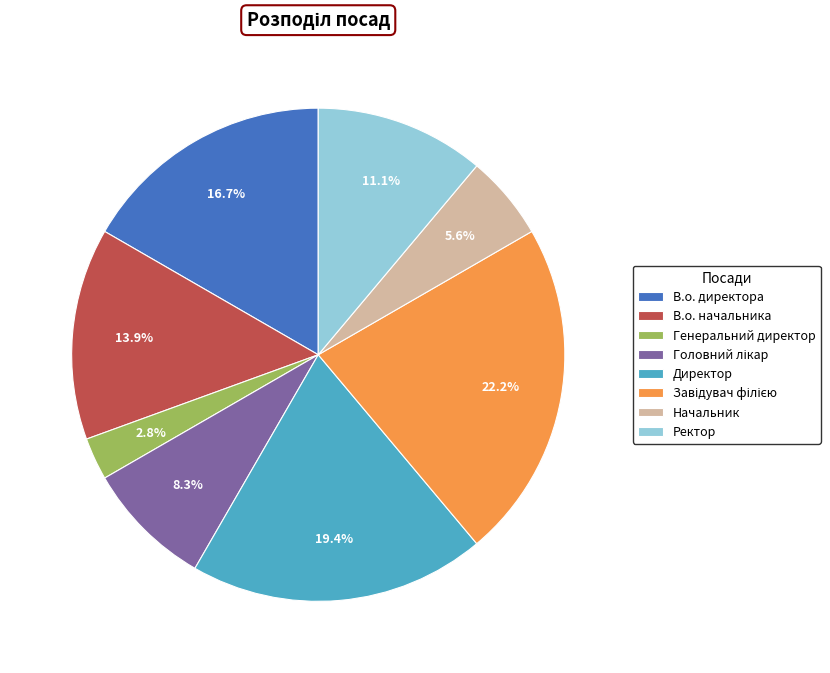

Is there a majority slice in this chart?

No